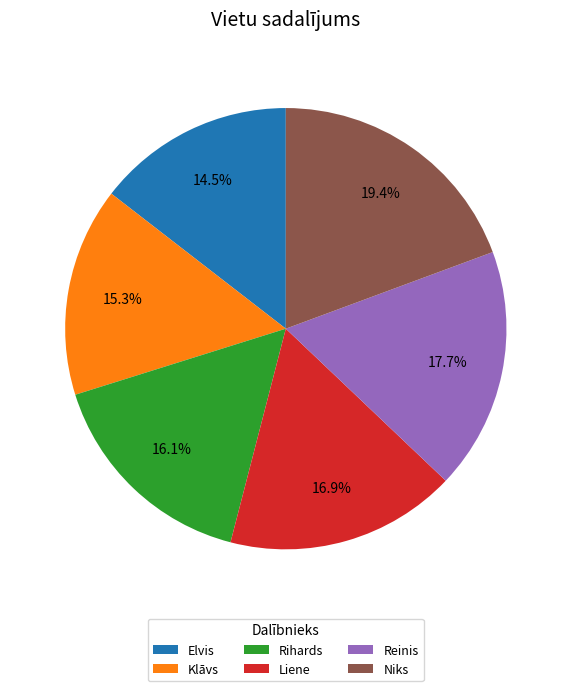

How many segments does this pie chart have?

6